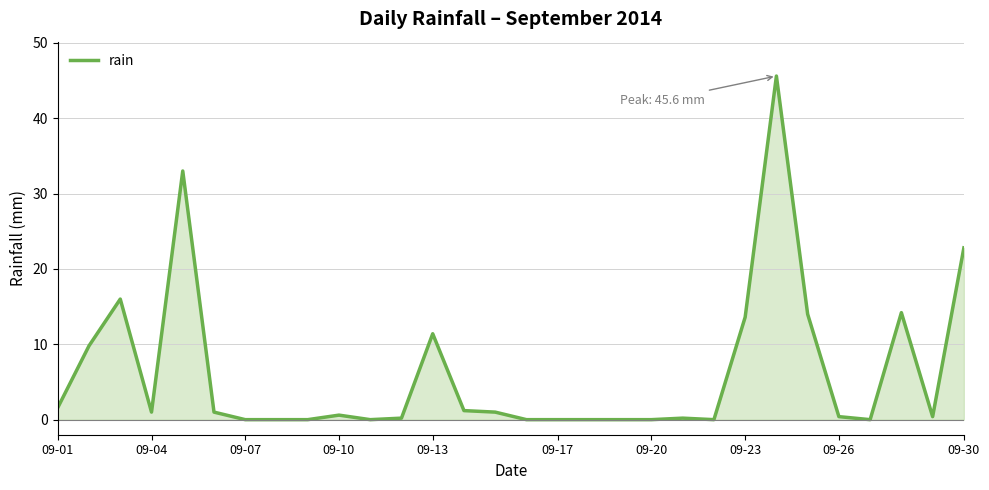

How many lines are shown in the chart?

1